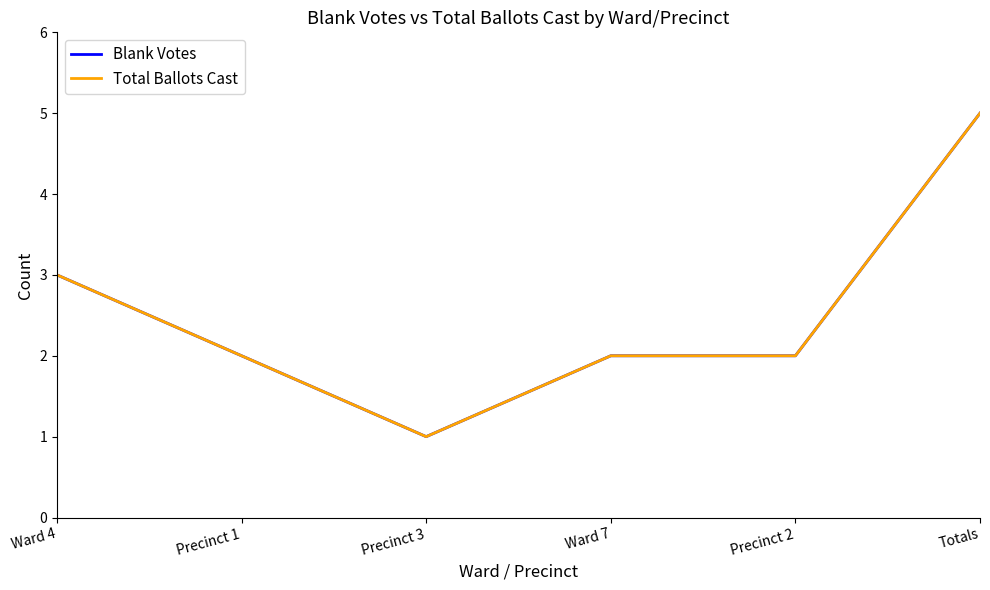

Does the chart have visible grid lines?

No